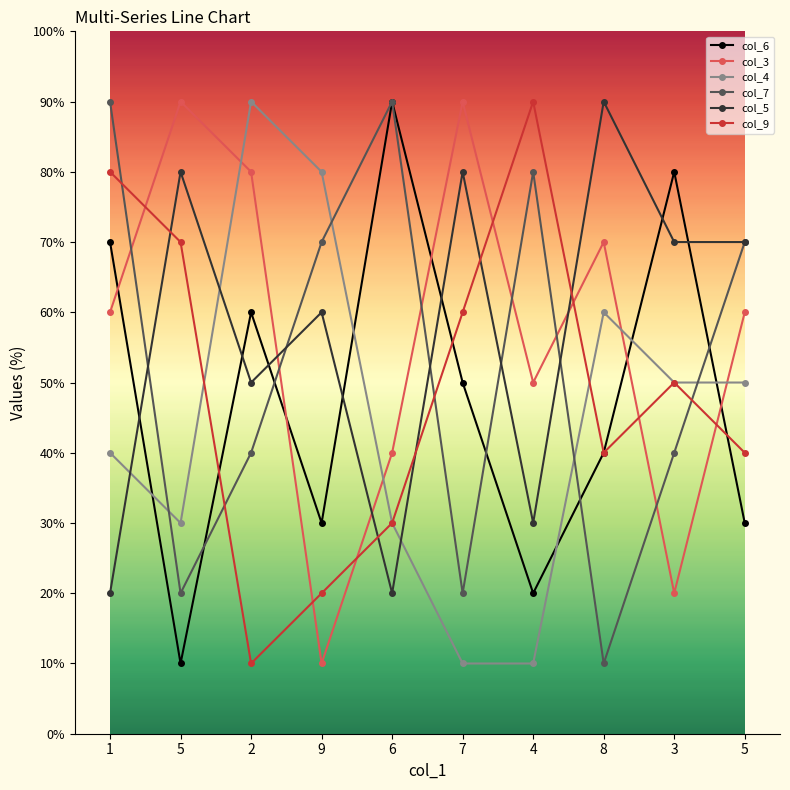

Reading left to right, what are all the values shown in this chart?

col_6: 7	1	6	3	9	5	2	4	8	3
col_3: 6	9	8	1	4	9	5	7	2	6
col_4: 4	3	9	8	3	1	1	6	5	5
col_7: 9	2	4	7	9	2	8	1	4	7
col_5: 2	8	5	6	2	8	3	9	7	7
col_9: 8	7	1	2	3	6	9	4	5	4